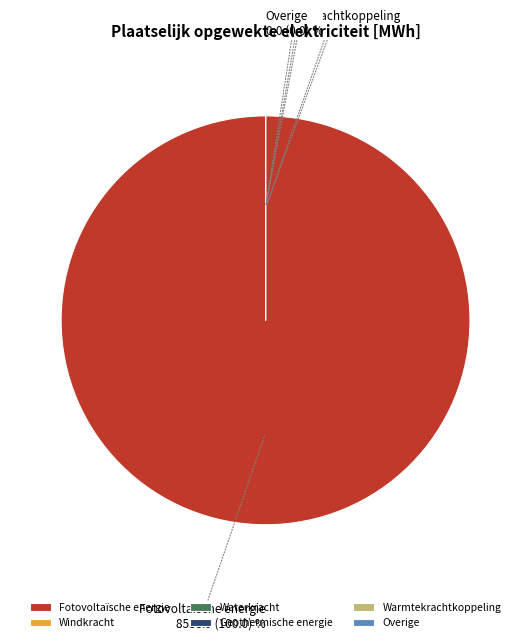

What is the smallest slice in the pie chart?

Windkracht